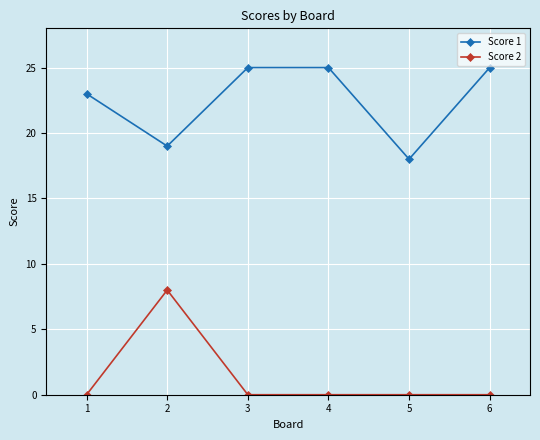

List the series in order of their overall mean, highest first.

Score 1, Score 2